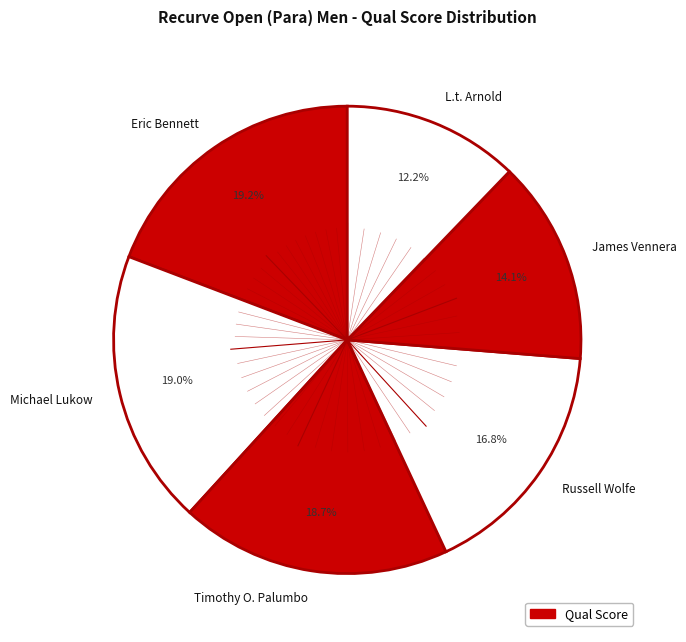

Which has a higher value, Russell Wolfe or Eric Bennett?

Eric Bennett